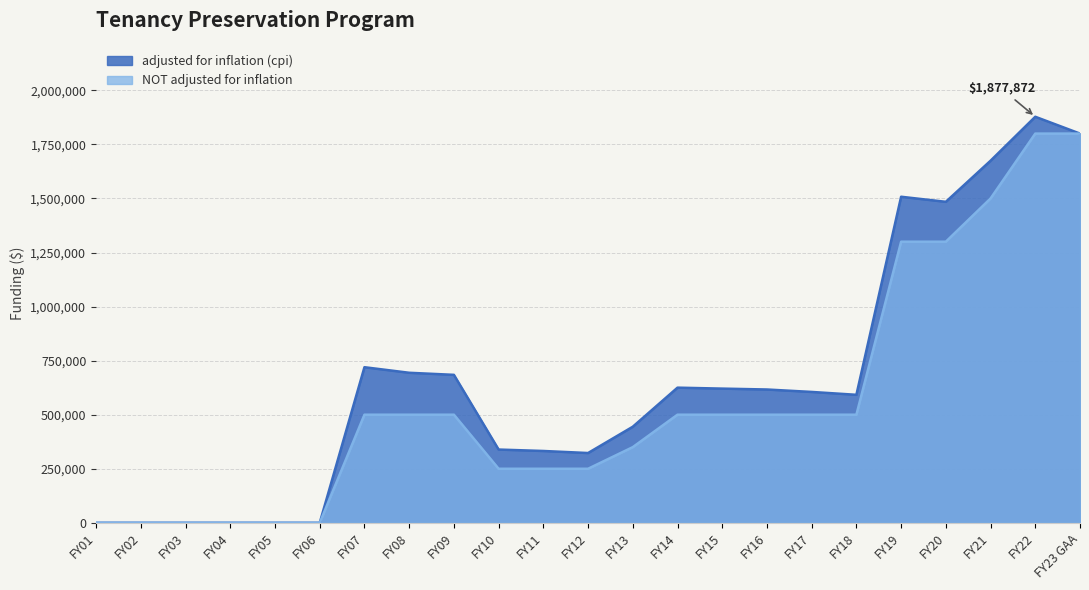

At how many categories does at least one series exceed 1294721?

5